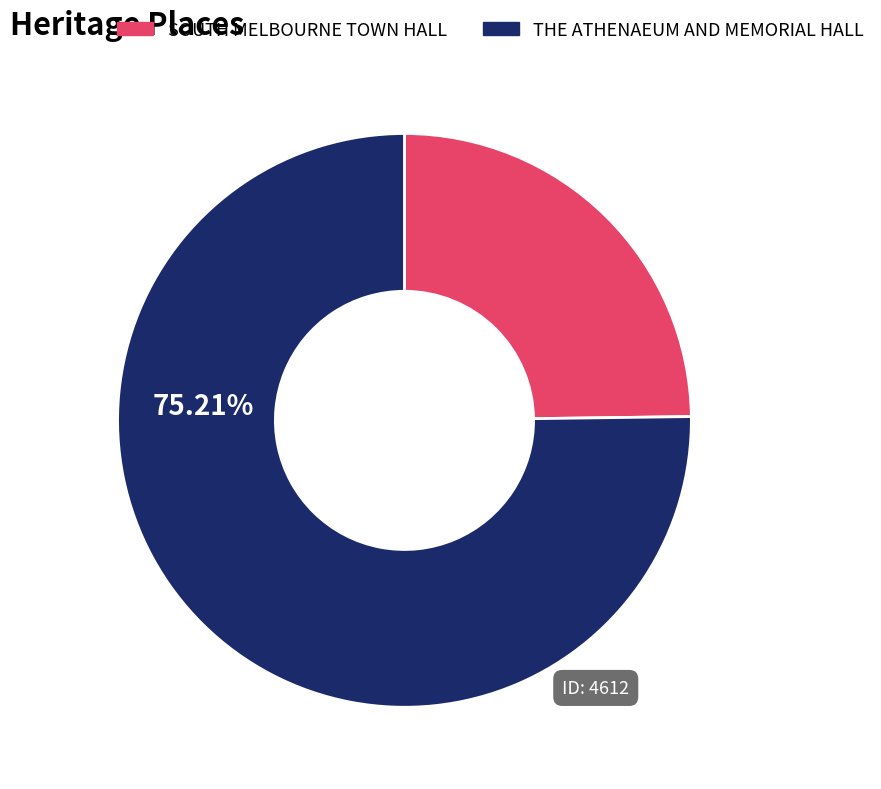

Rank the categories by value from highest to lowest.

THE ATHENAEUM AND MEMORIAL HALL, SOUTH MELBOURNE TOWN HALL